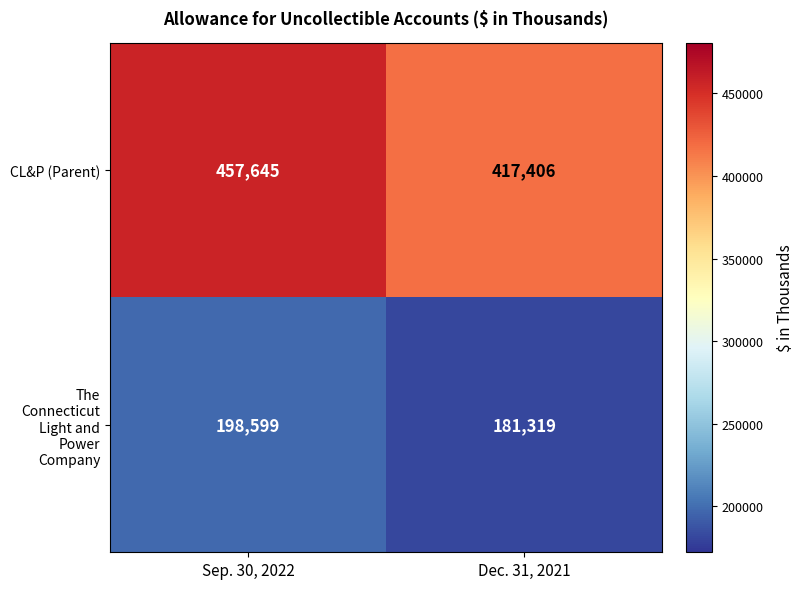

At which label does CL&P (Parent) reach its minimum?

Dec. 31, 2021